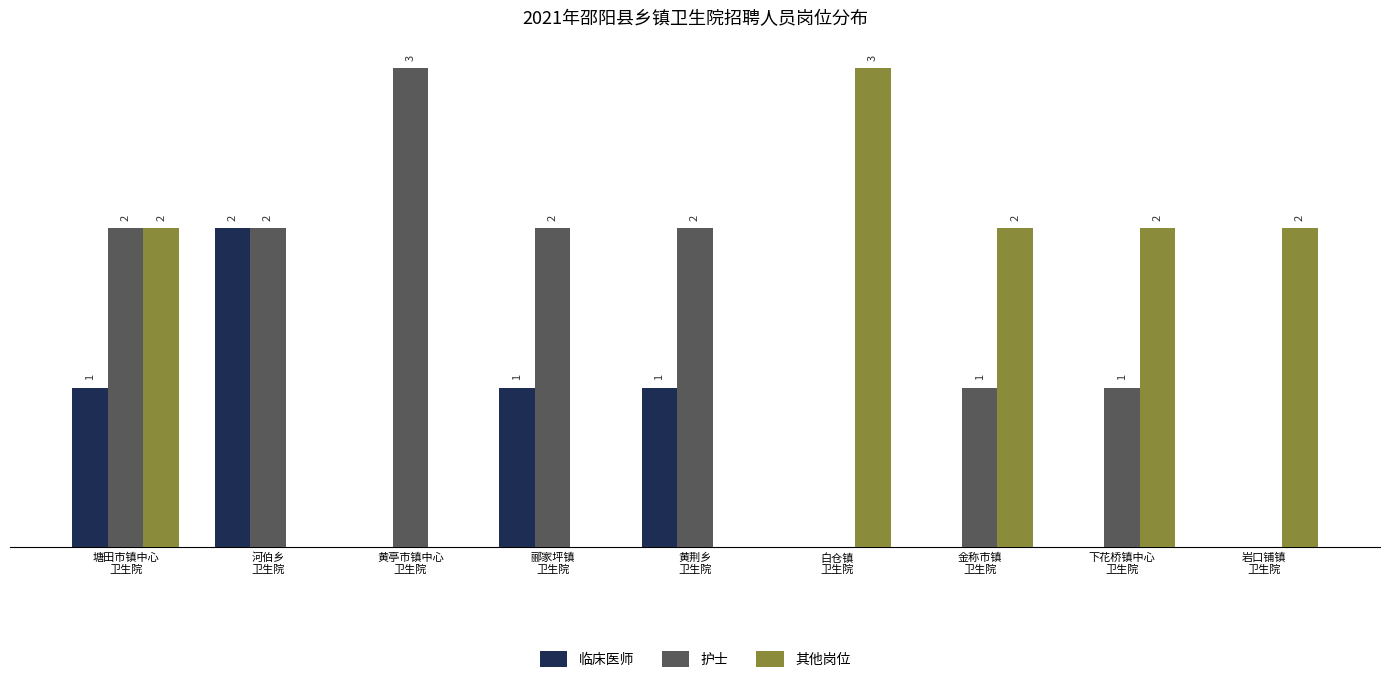

Does the chart contain stacked bars?

No